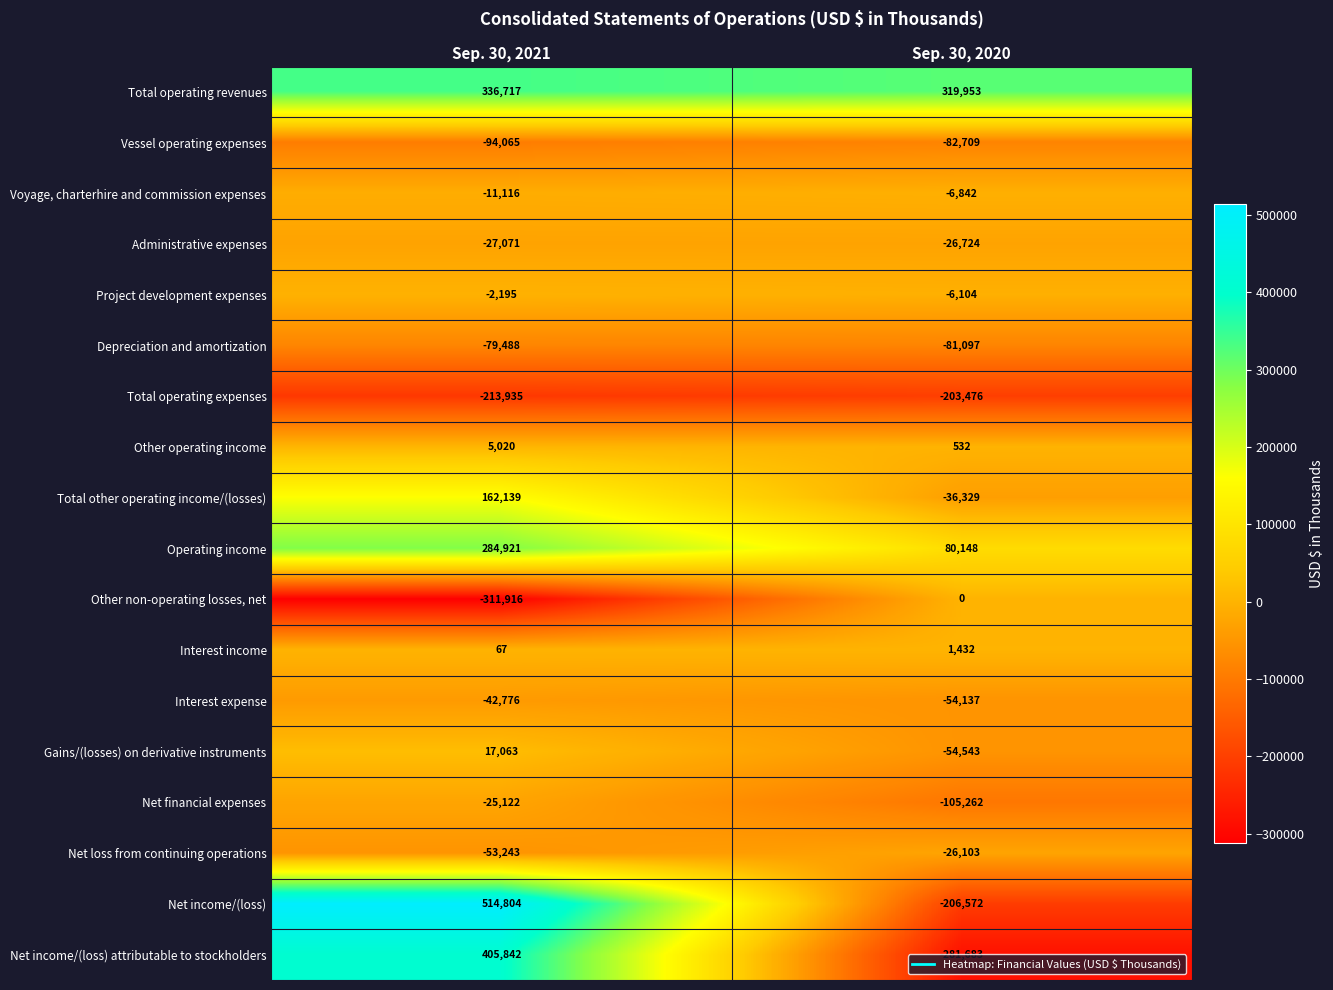

What is the smallest value displayed?

-311916